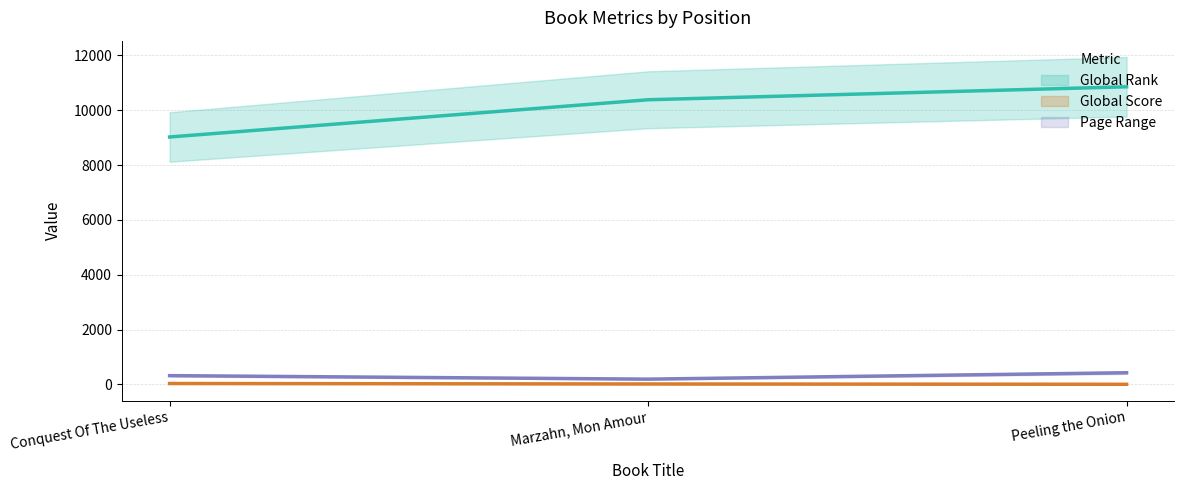

Reading left to right, list all the values displayed in this chart.

Global Rank: 9026	10384	10857
Global Score: 32	15	4
Page Range: 320	192	425